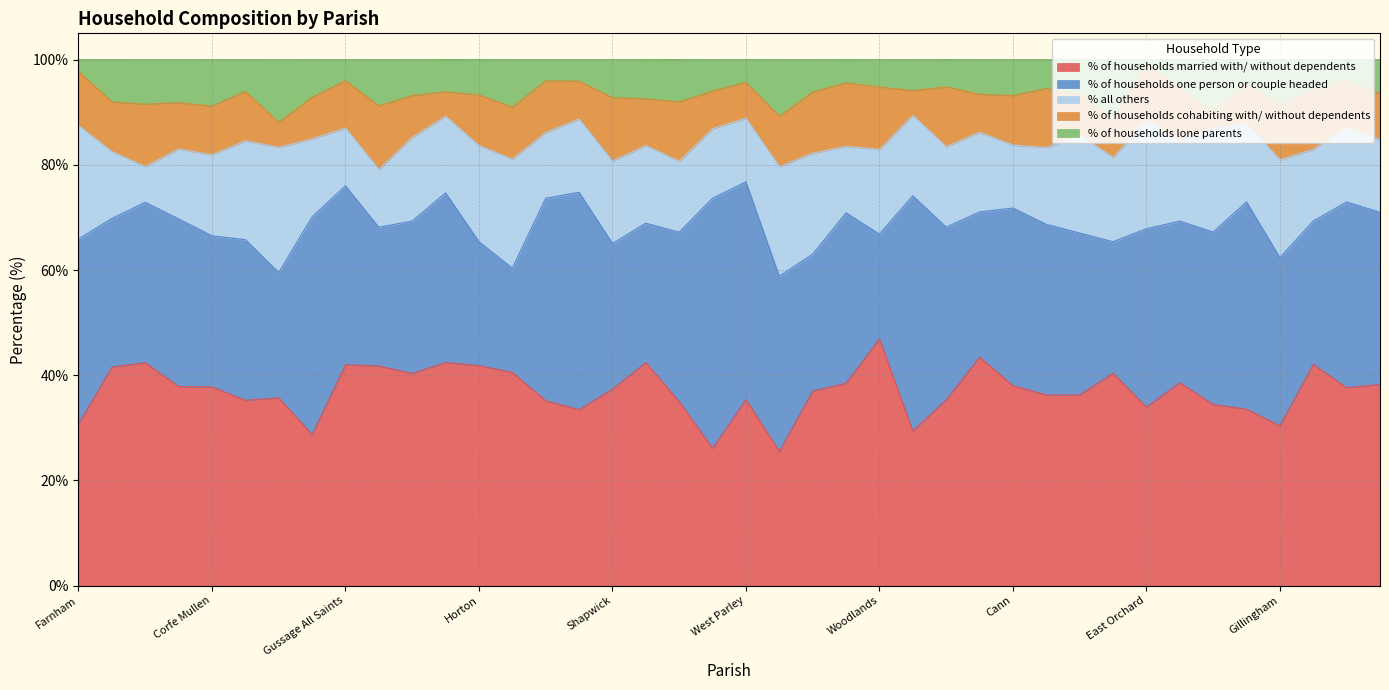

What is the total value across all series at Durweston?

100.0